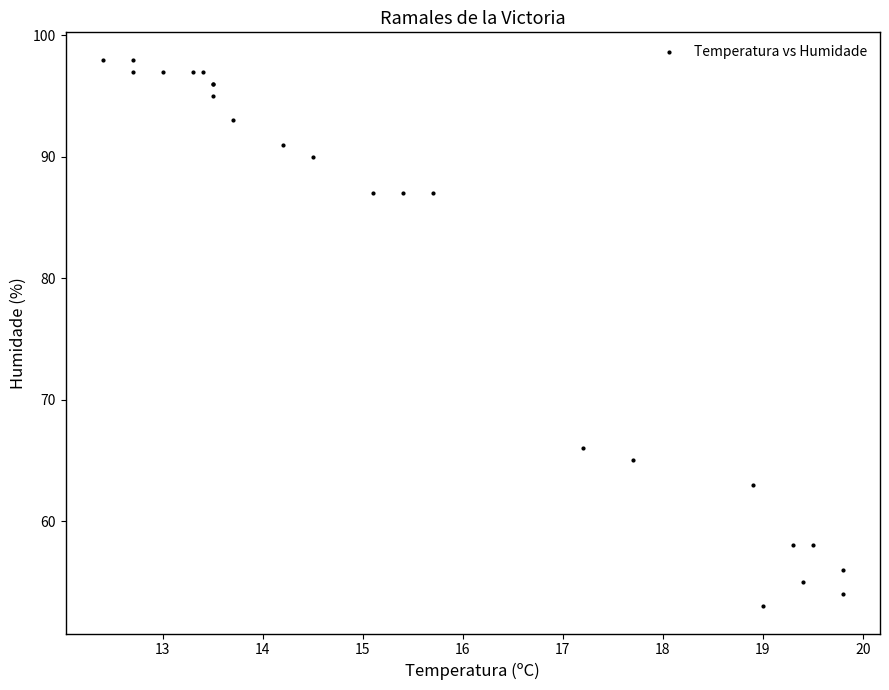

What Y value in the scatter plot is closest to 75?

66